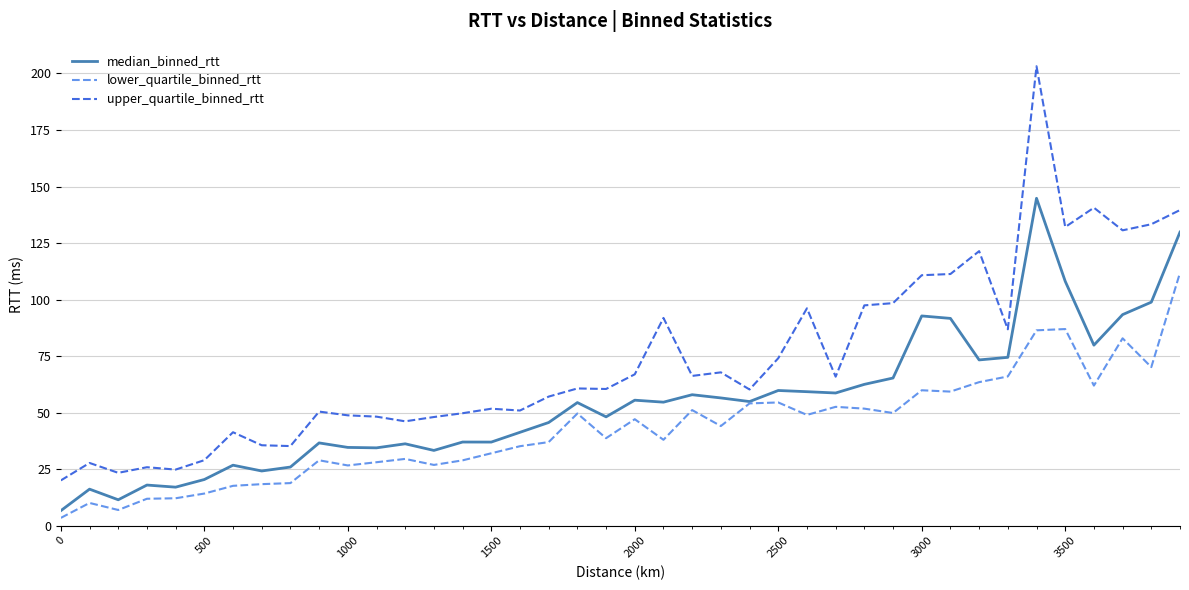

List the series in order of their peak value, highest first.

upper_quartile_binned_rtt, median_binned_rtt, lower_quartile_binned_rtt